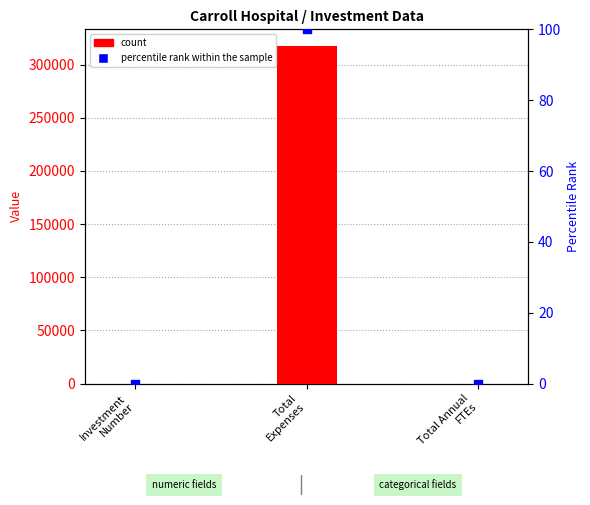

At which category is the sum across all series the highest?

Total
Expenses